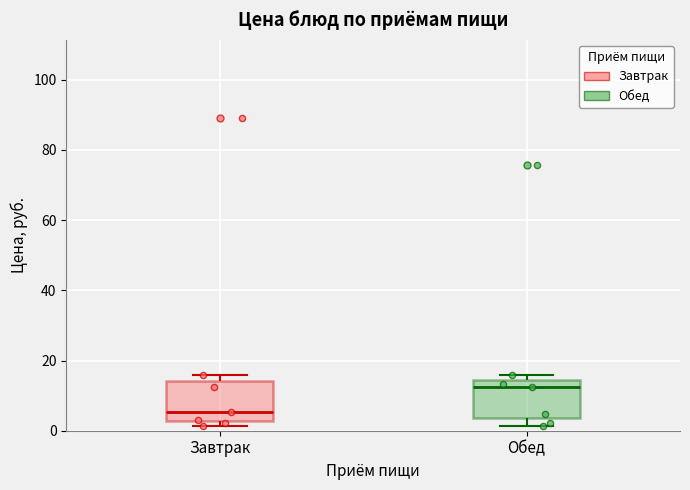

Where does the median line of the box for Обед sit on the y-axis? The values are not printed on the chart, so give them approximately, as read against the axis.

12